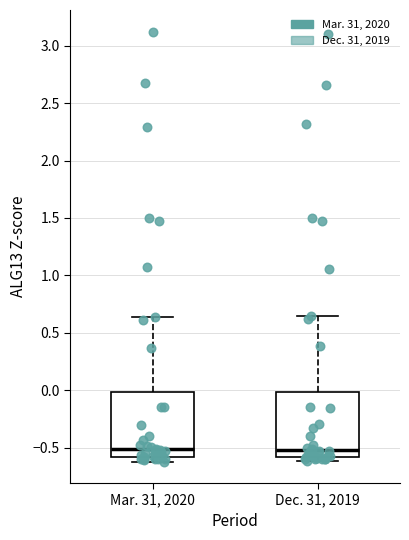

Where is the lower edge of the box for Mar. 31, 2020 on the y-axis? The values are not printed on the chart, so give them approximately, as read against the axis.

-0.60